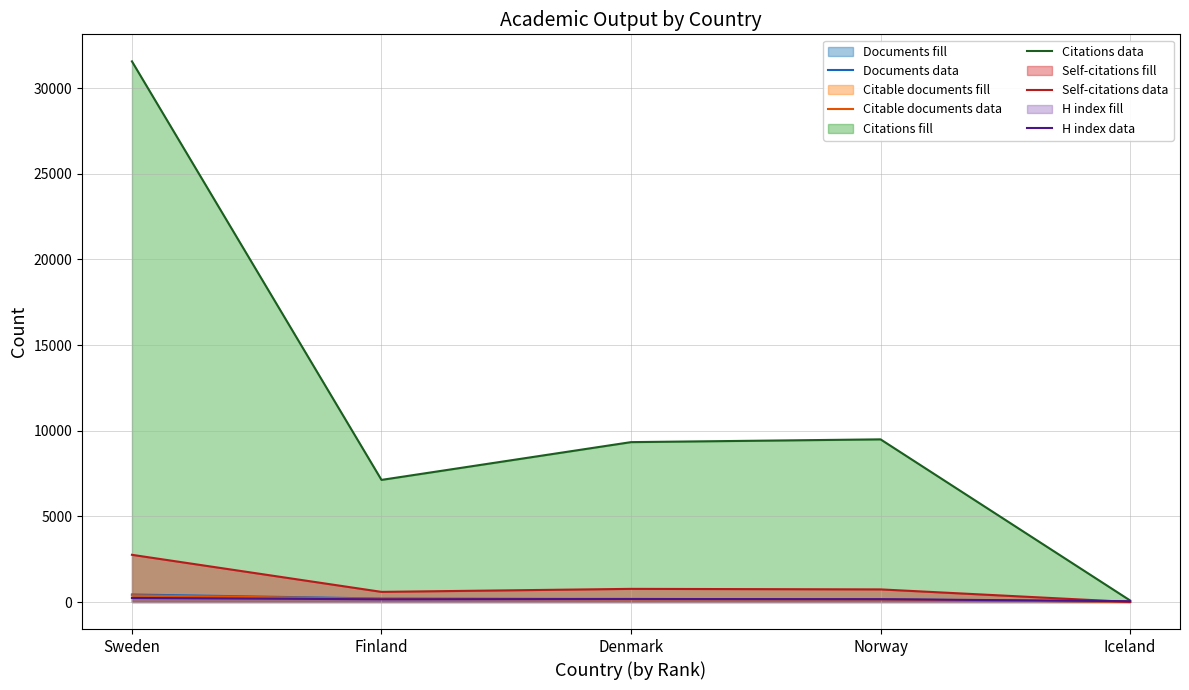

The Documents data series shows 175 at Denmark. True or false?

True